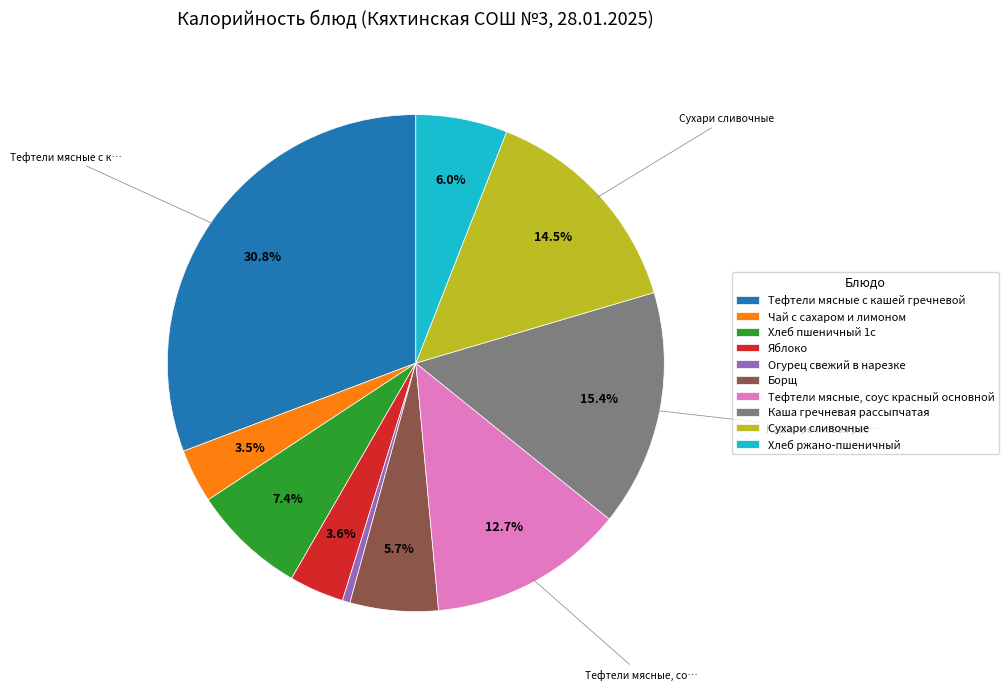

What is the largest slice in the pie chart?

Тефтели мясные с кашей гречневой